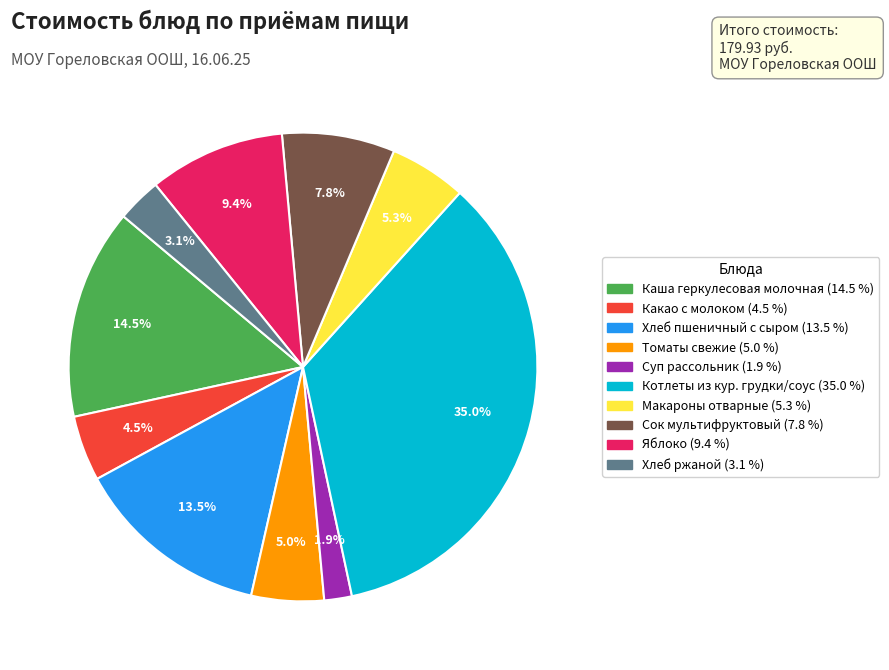

Combined, do Хлеб ржаной and Макароны отварные account for over 50%?

No